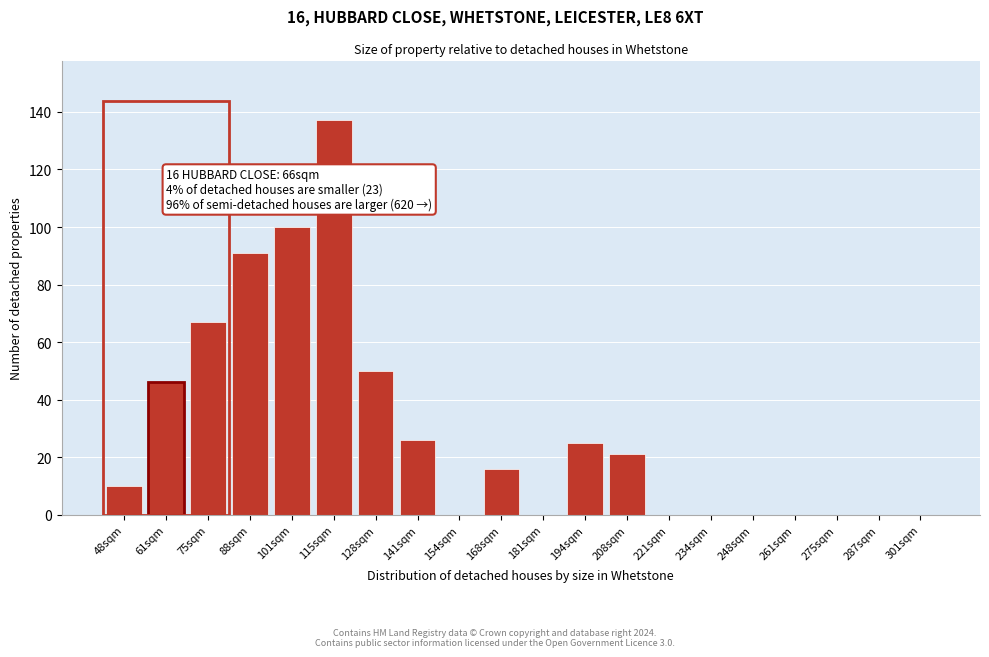

Reading left to right, list all the values displayed in this chart.

48sqm=10	61sqm=46	75sqm=67	88sqm=91	101sqm=100	115sqm=137	128sqm=50	141sqm=26	154sqm=0	168sqm=16	181sqm=0	194sqm=25	208sqm=21	221sqm=0	234sqm=0	248sqm=0	261sqm=0	275sqm=0	287sqm=0	301sqm=0